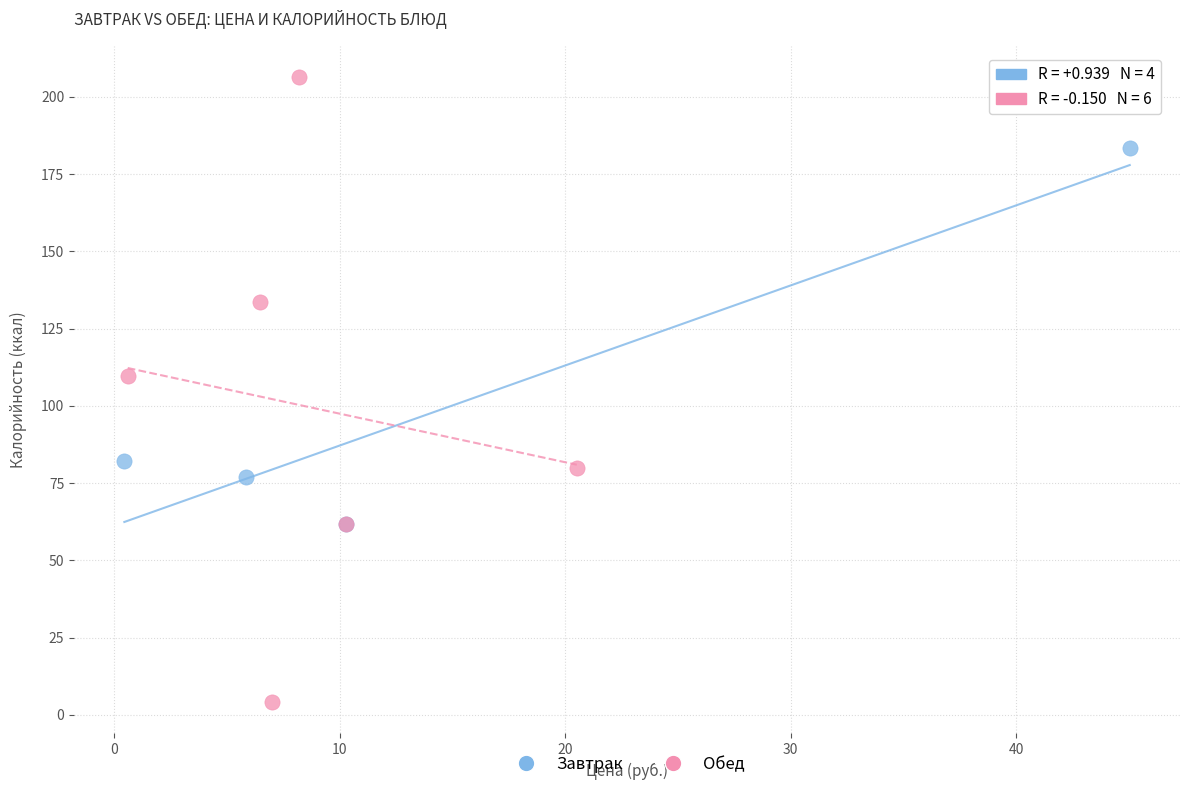

Which series contains the lowest Y value?

Обед